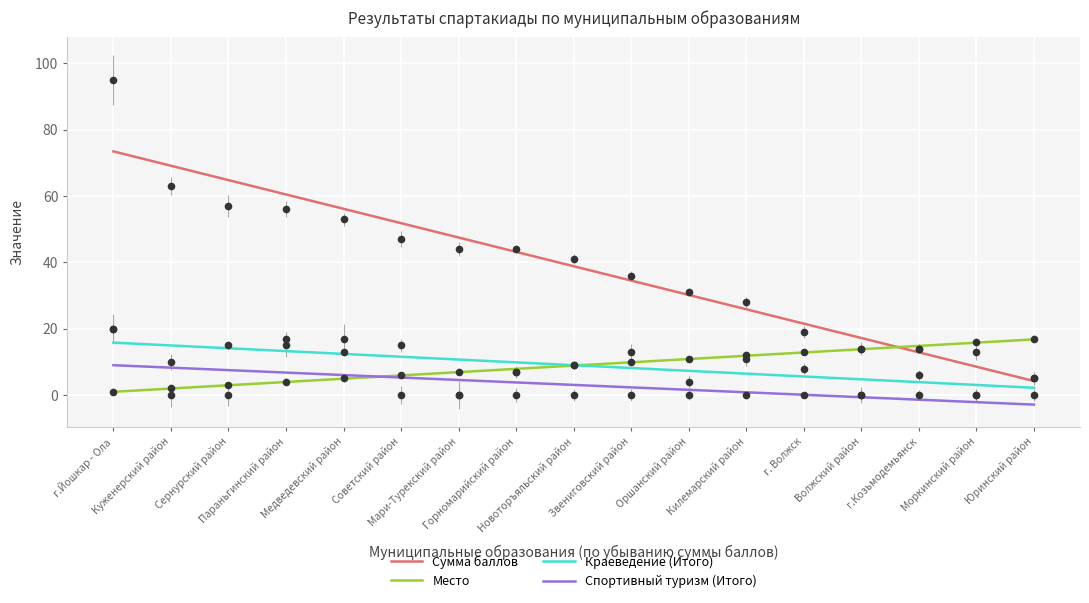

What is the total value across all series at г.Козьмодемьянск?

30.2